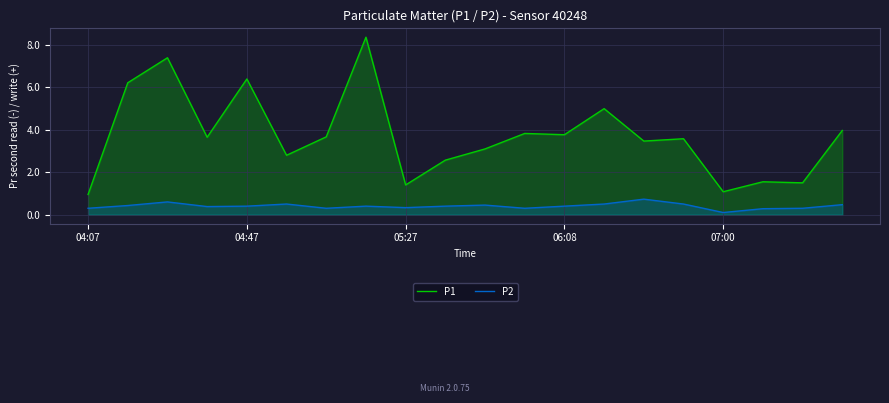

The P2 series shows 0.3 at 5. True or false?

False